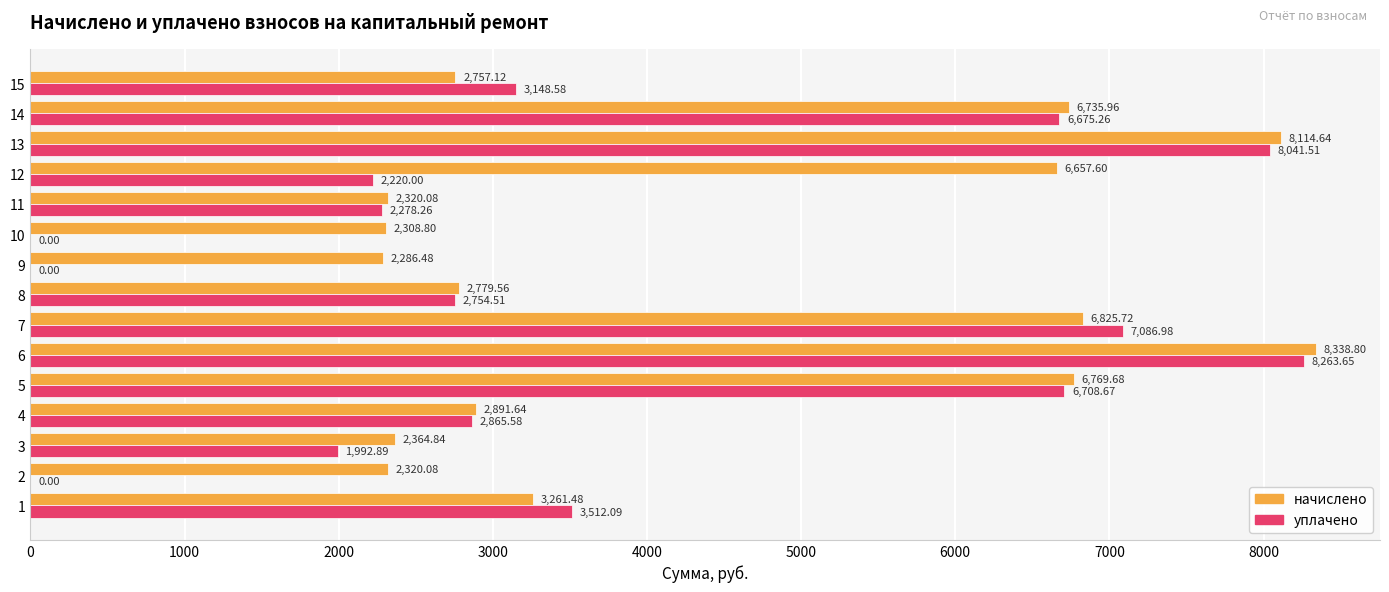

What is the sum of all уплачено values?

55548.0